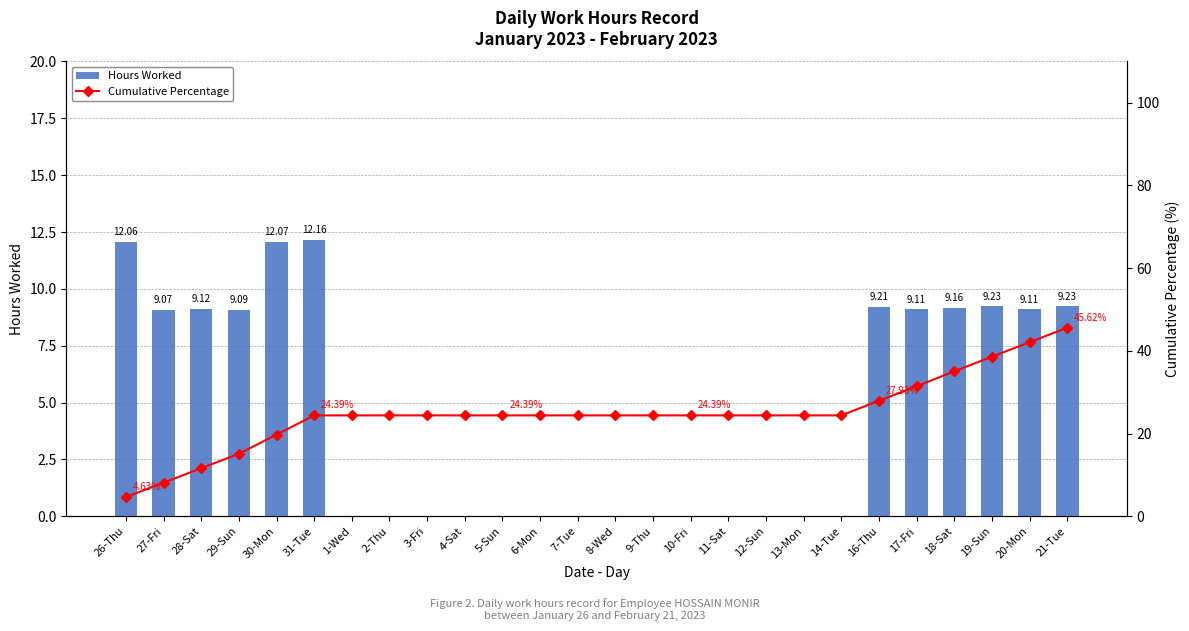

Is it true that Cumulative Percentage equals 12.3 at 21-Tue?

False